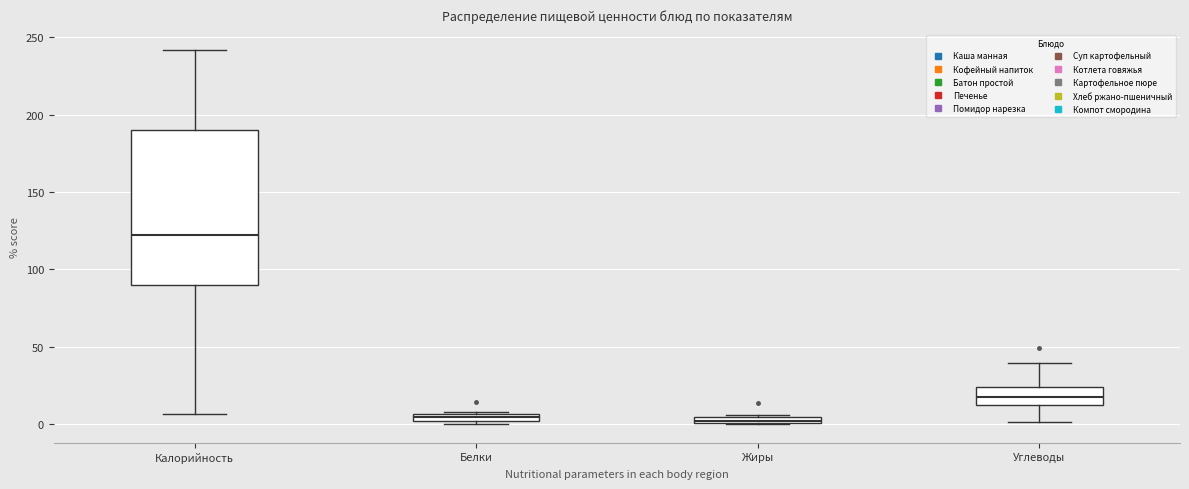

Which box has the highest median line?

Калорийность